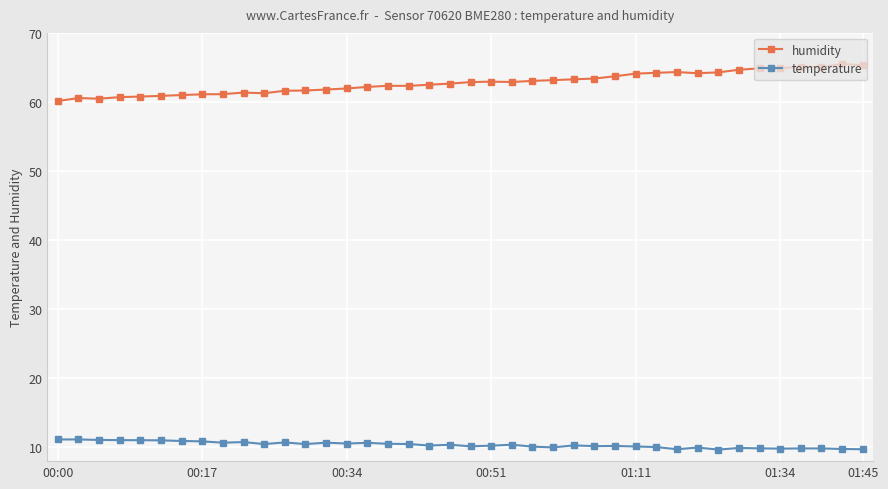

Which series has the widest spread of values?

humidity